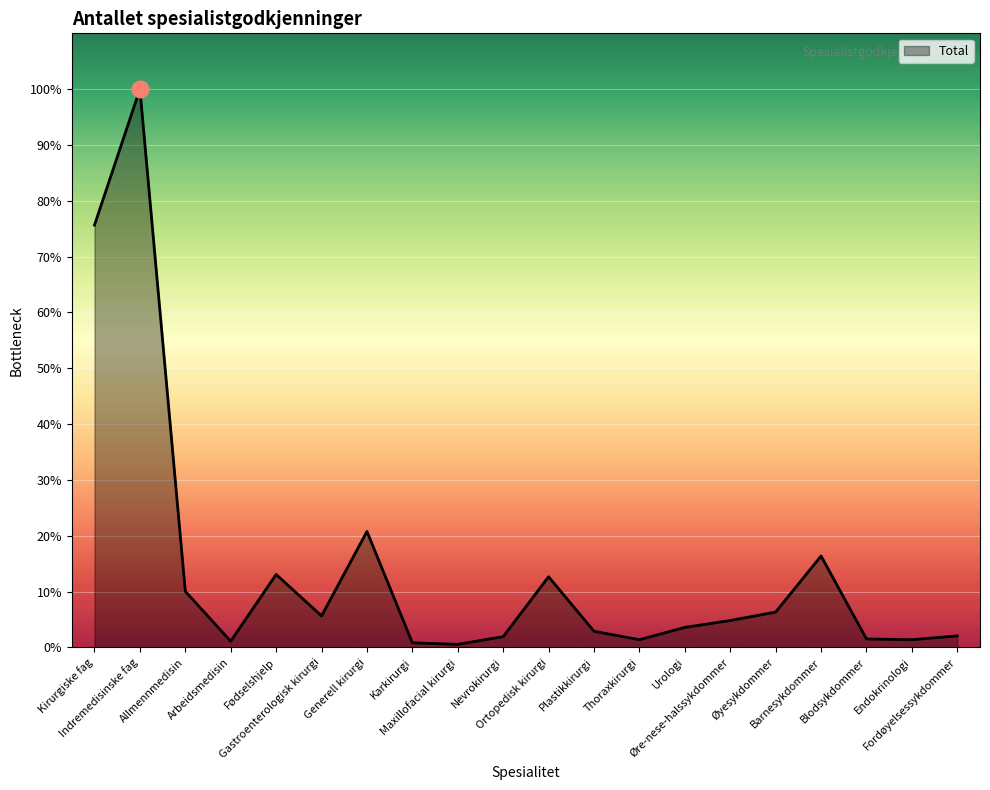

True or false: there are more than 1 points higher than both neighbors.

True